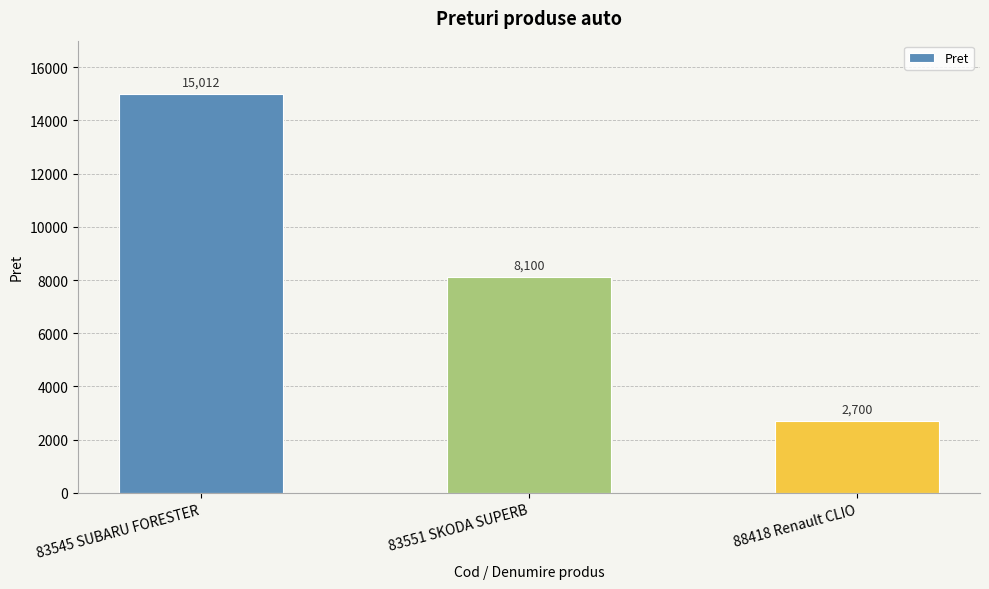

What is the greatest value displayed?

15012